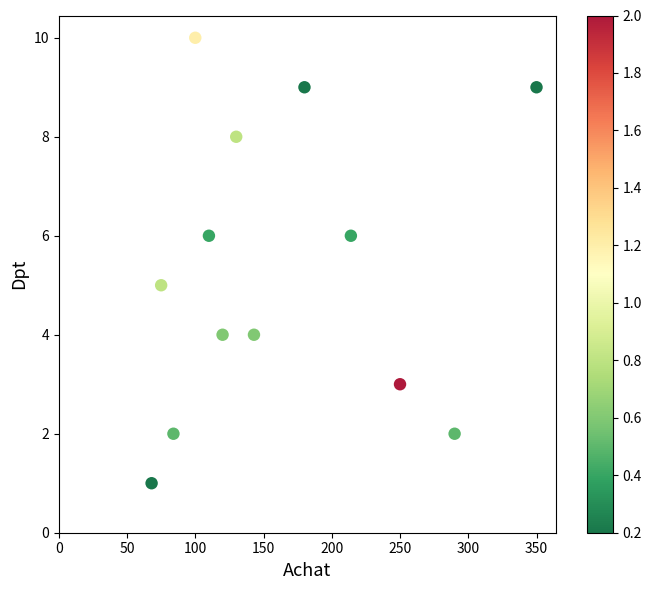

What is the range of Y values (max minus min)?

9